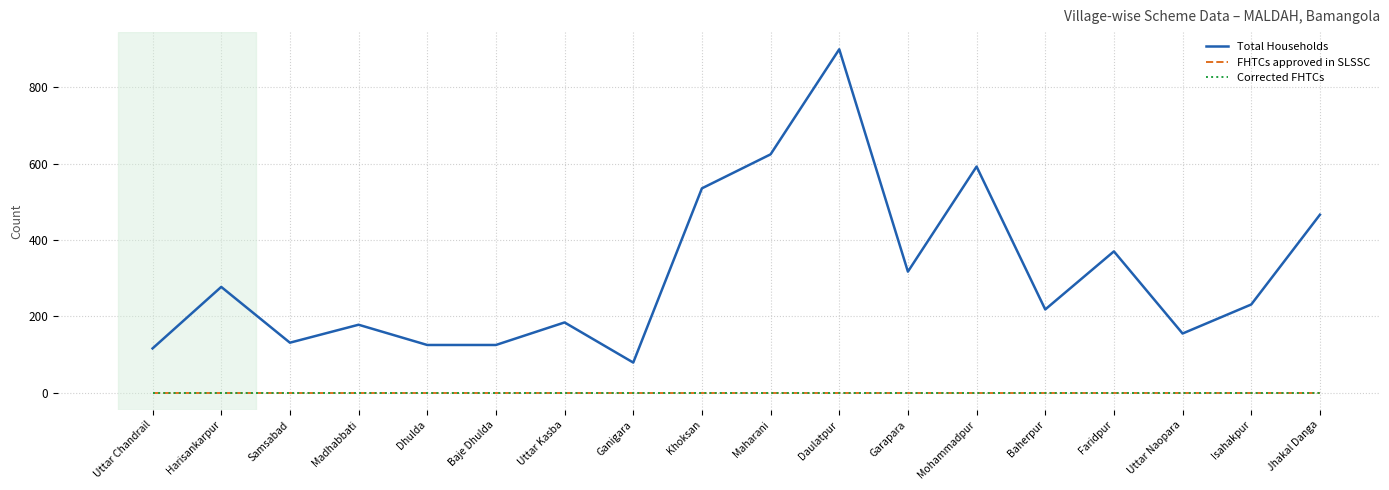

Does the chart have visible grid lines?

Yes